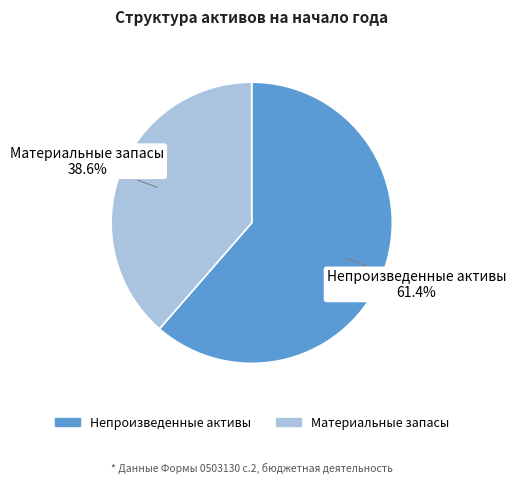

Which category has the smallest portion of the pie?

Материальные запасы